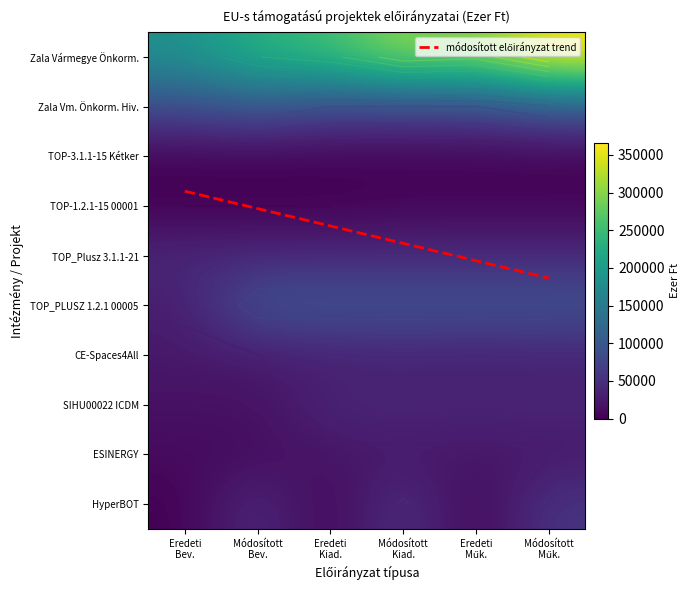

Is the value of HyperBOT at Módosított
Kiad. greater than the value of Zala Vármegyei Önkormányzati Hivatal at Módosított
Bev.?

No